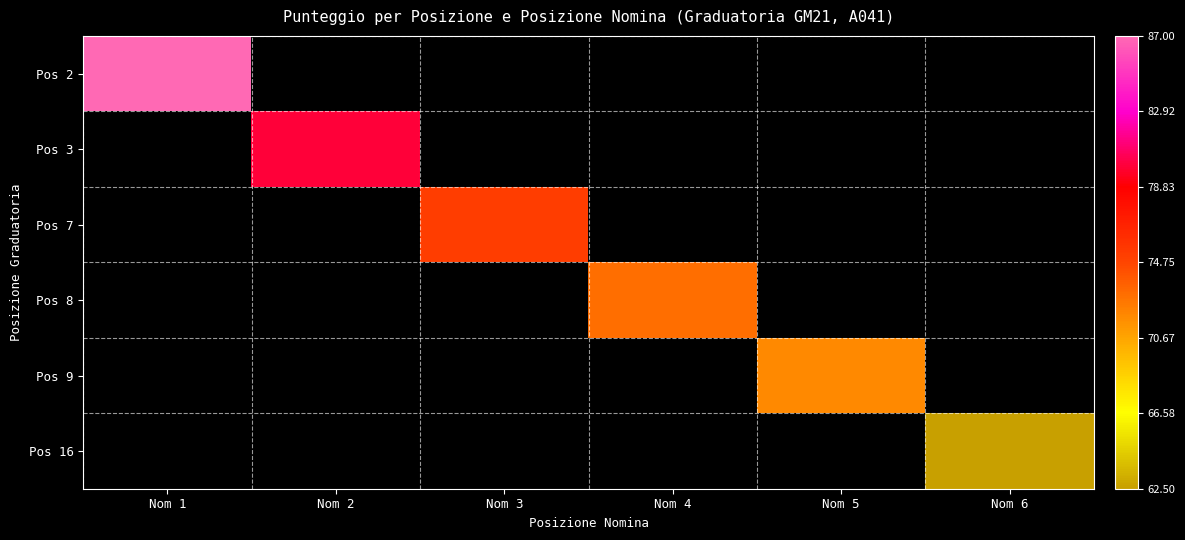

At how many categories does at least one series exceed 74?

3